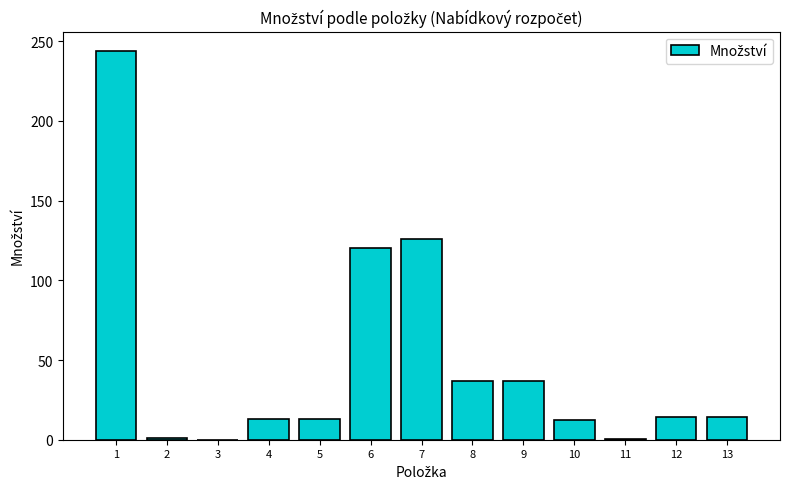

What is the greatest value displayed?

243.8